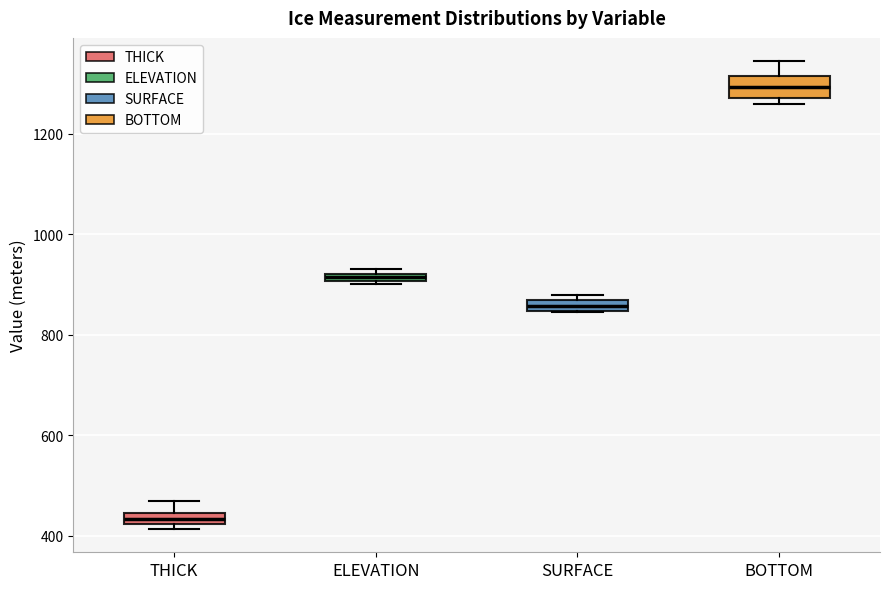

Where does the upper whisker of the box for BOTTOM end on the y-axis? The values are not printed on the chart, so give them approximately, as read against the axis.

1340